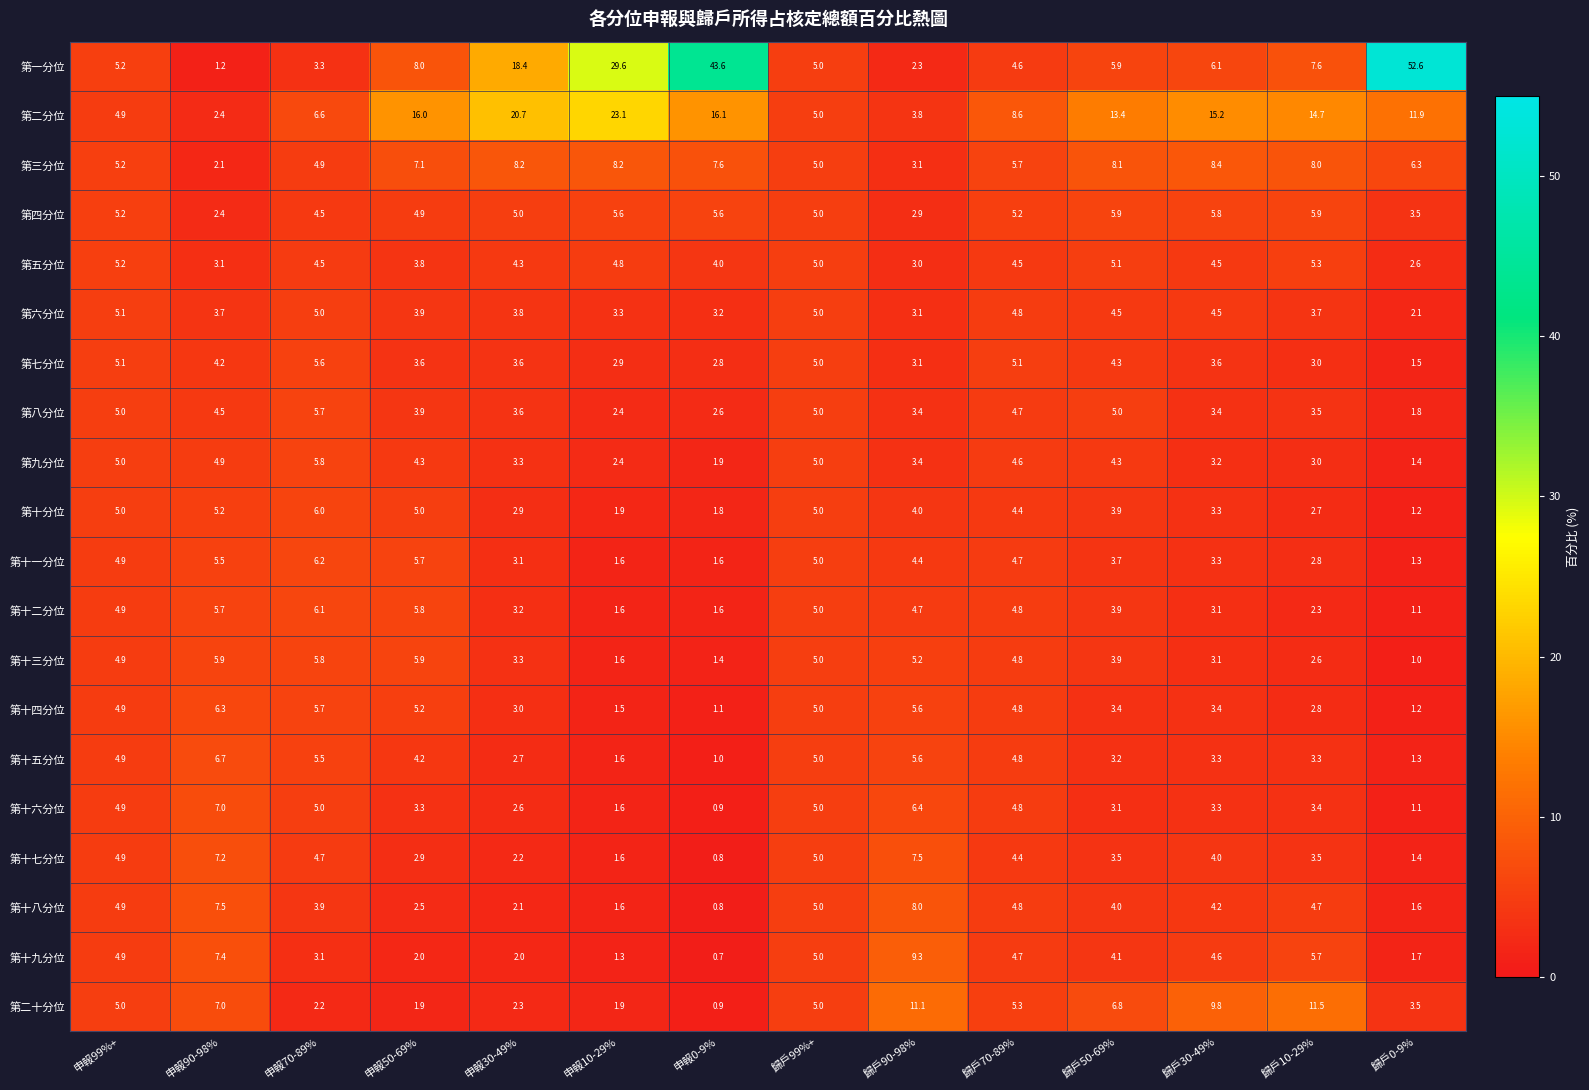

The 第十分位 series shows 4.0 at 歸戶90-98%. True or false?

True